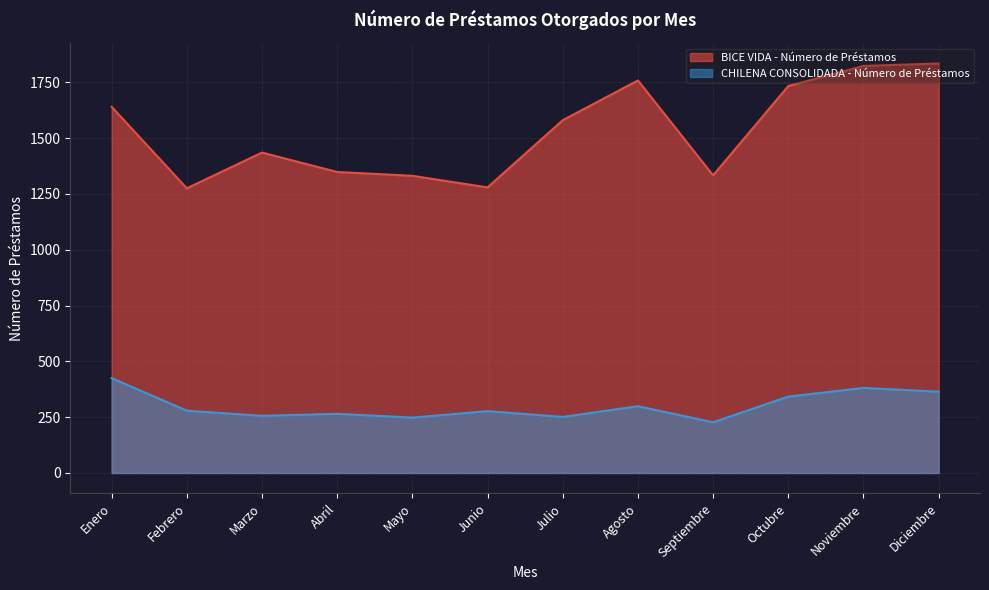

What are all the series names shown in the legend?

BICE VIDA - Número de Préstamos, CHILENA CONSOLIDADA - Número de Préstamos